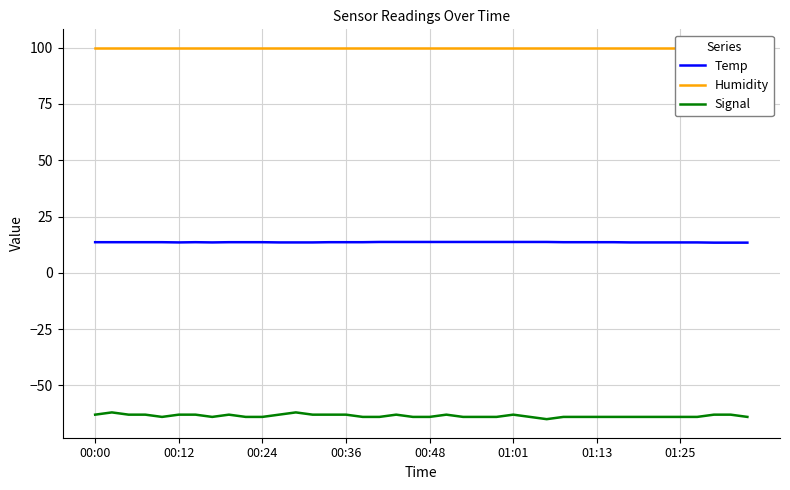

Reading left to right, transcribe all the data shown in this chart.

Temp: 13.6	13.6	13.6	13.6	13.6	13.5	13.6	13.5	13.6	13.6	13.6	13.5	13.5	13.5	13.6	13.6	13.6	13.7	13.7	13.7	13.7	13.7	13.7	13.7	13.7	13.7	13.7	13.7	13.6	13.6	13.6	13.6	13.5	13.5	13.5	13.5	13.5	13.4	13.4	13.4
Humidity: 99.9	99.9	99.9	99.9	99.9	99.9	99.9	99.9	99.9	99.9	99.9	99.9	99.9	99.9	99.9	99.9	99.9	99.9	99.9	99.9	99.9	99.9	99.9	99.9	99.9	99.9	99.9	99.9	99.9	99.9	99.9	99.9	99.9	99.9	99.9	99.9	99.9	99.9	99.9	99.9
Signal: -63.0	-62.0	-63.0	-63.0	-64.0	-63.0	-63.0	-64.0	-63.0	-64.0	-64.0	-63.0	-62.0	-63.0	-63.0	-63.0	-64.0	-64.0	-63.0	-64.0	-64.0	-63.0	-64.0	-64.0	-64.0	-63.0	-64.0	-65.0	-64.0	-64.0	-64.0	-64.0	-64.0	-64.0	-64.0	-64.0	-64.0	-63.0	-63.0	-64.0